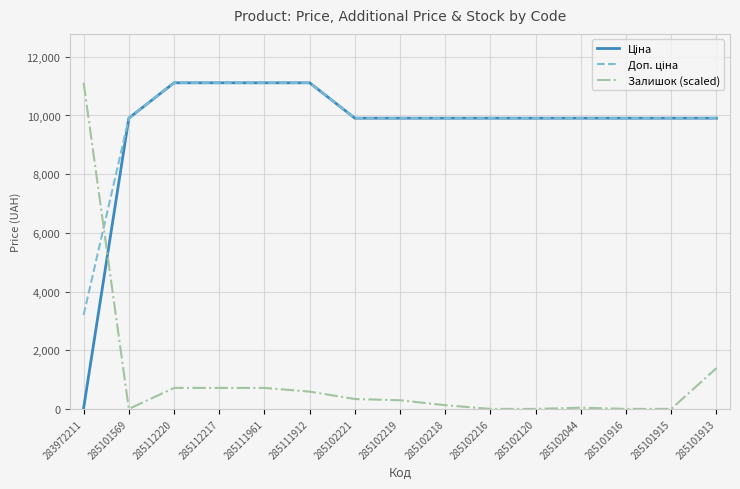

How many lines are shown in the chart?

3